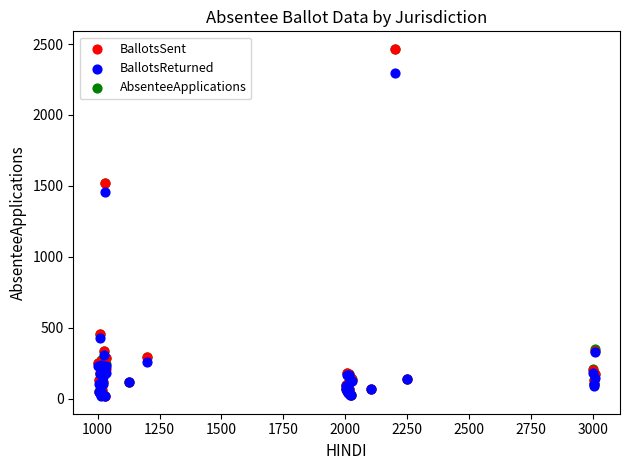

In the BallotsReturned series, what Y value is closest to 1158?

1458